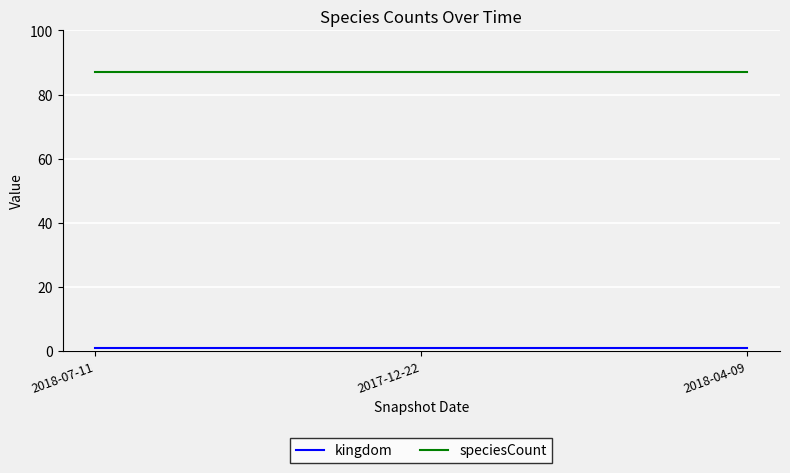

What is the sum of all kingdom values?

3